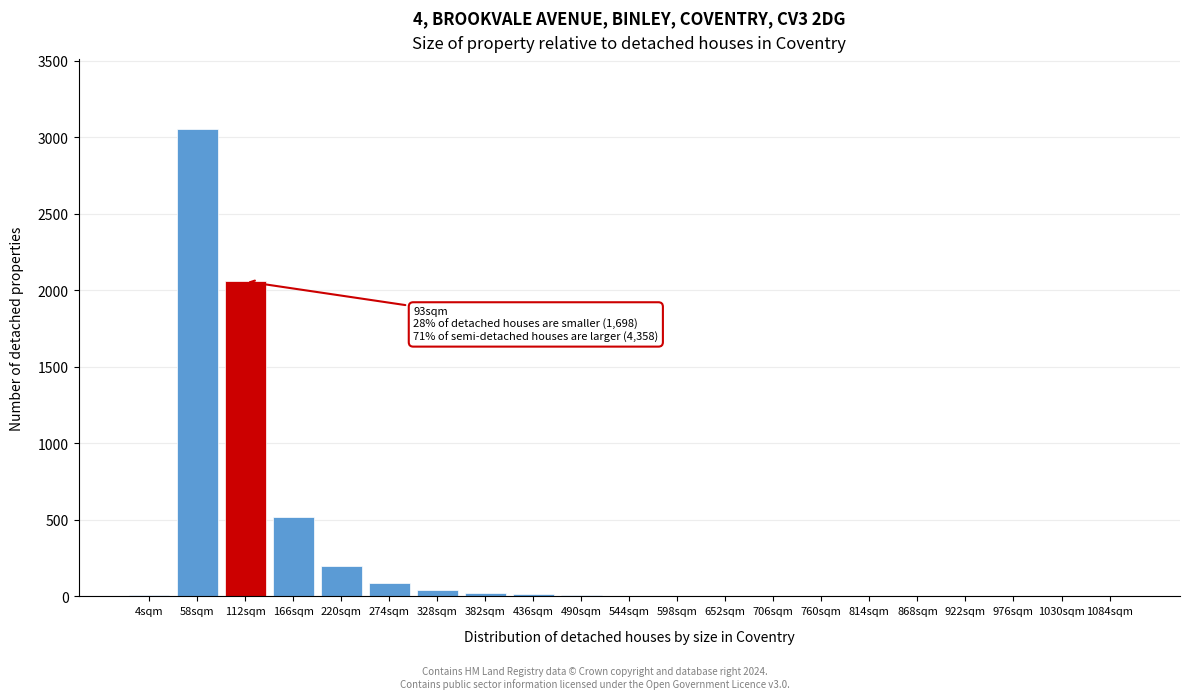

True or false: the data shows 1 at 1030sqm.

True